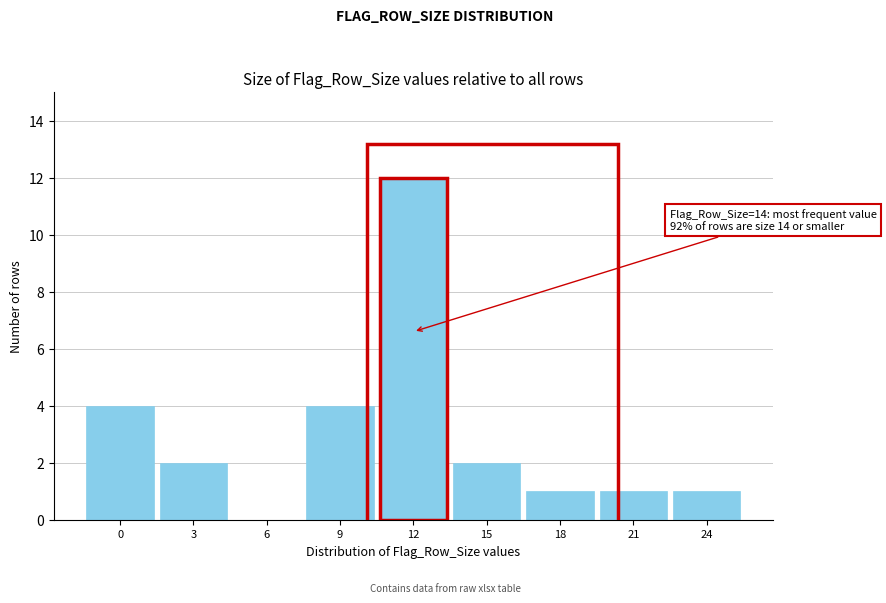

Reading left to right, extract all data points from this chart.

0=4	3=2	6=0	9=4	12=12	15=2	18=1	21=1	24=1